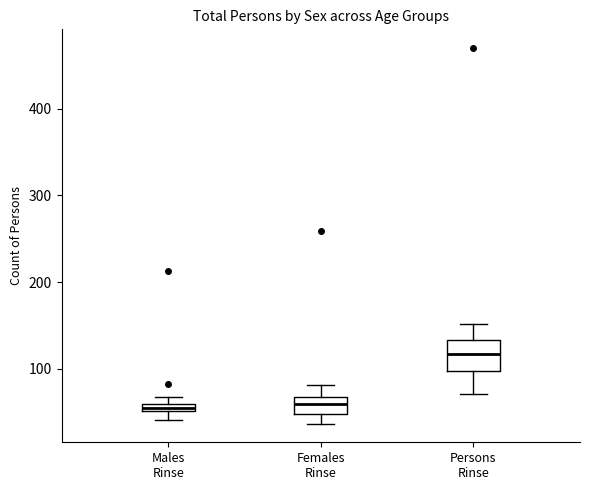

Where does the lower whisker of the box for Females Rinse end on the y-axis? The values are not printed on the chart, so give them approximately, as read against the axis.

40